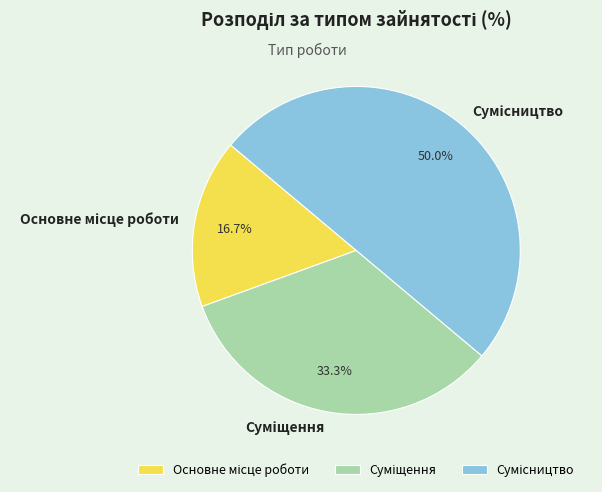

To the nearest percent, what is the combined percentage of Суміщення and Основне місце роботи?

50%